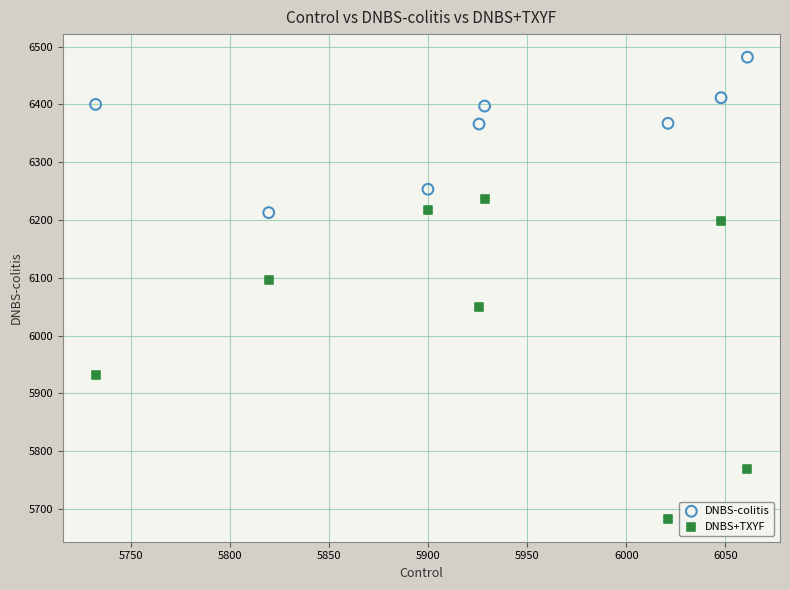

What is the X range (max minus min) for the scatter plot?

329.1